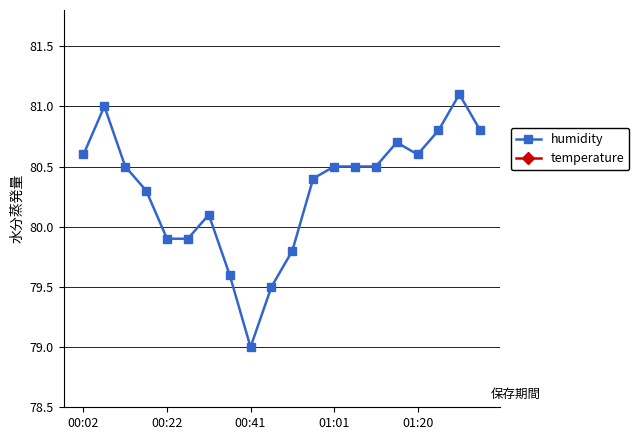

True or false: humidity has a value of 79.0 at 00:41.

True